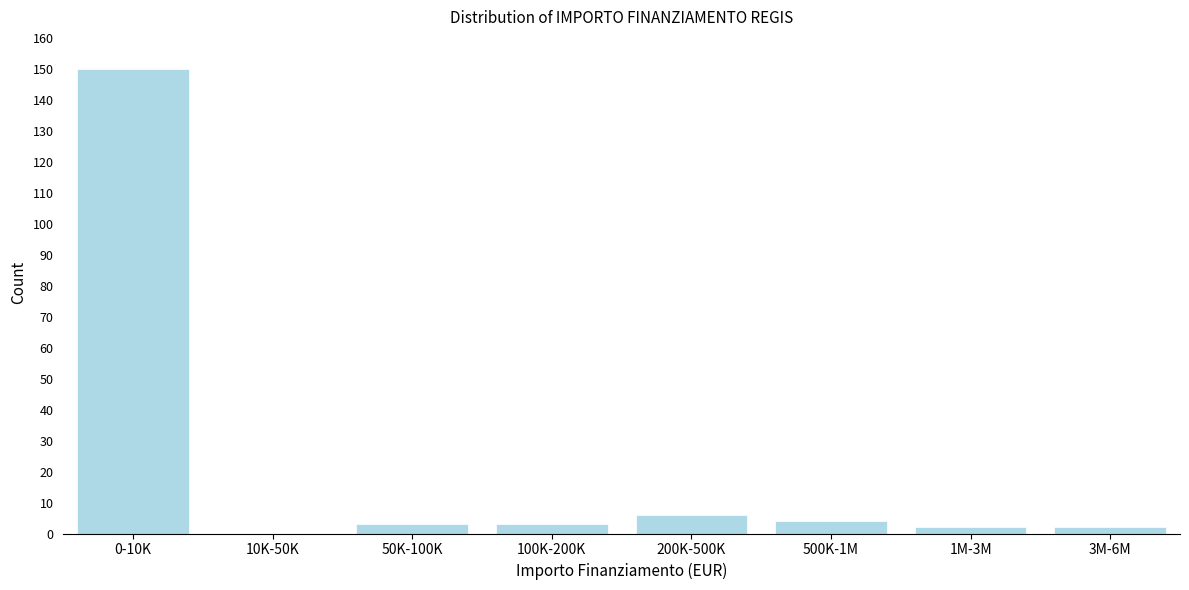

Reading left to right, extract all data points from this chart.

0-10K=150	10K-50K=0	50K-100K=3	100K-200K=3	200K-500K=6	500K-1M=4	1M-3M=2	3M-6M=2